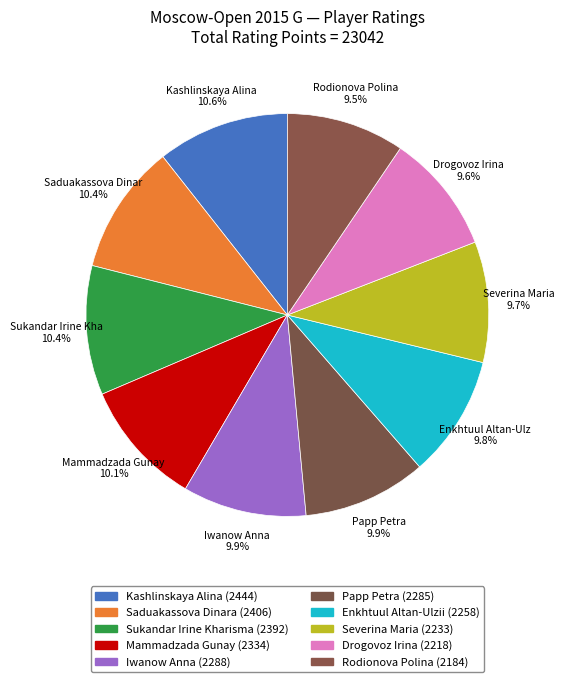

What percentage is the Iwanow Anna slice, to the nearest percent?

10%